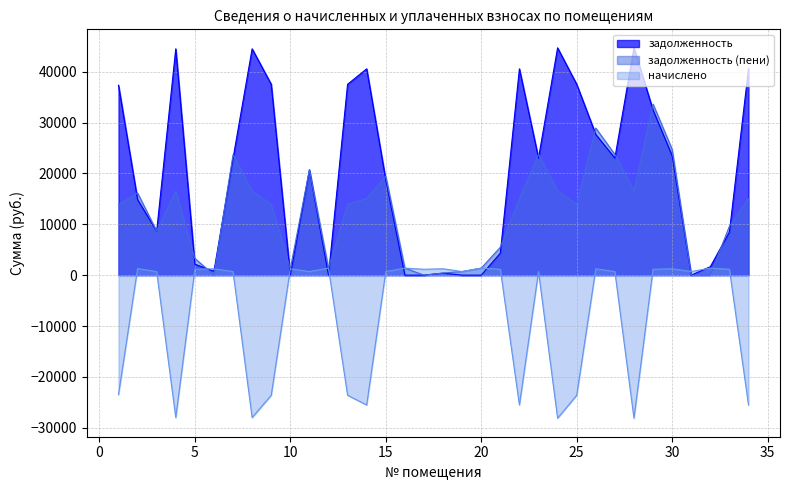

How many distinct data groups are displayed?

3